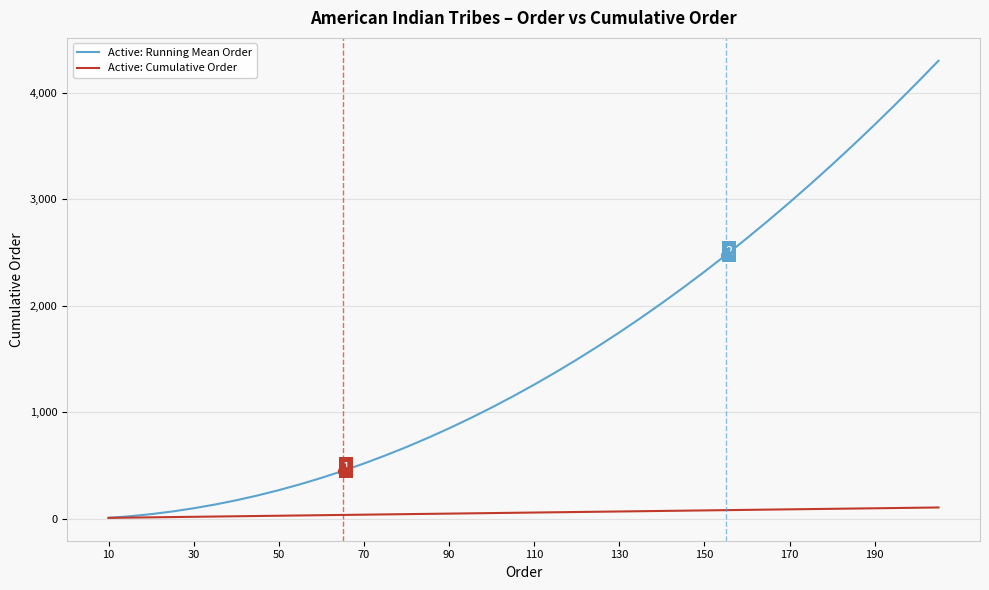

Which series has the largest total across all categories?

Active: Running Mean Order